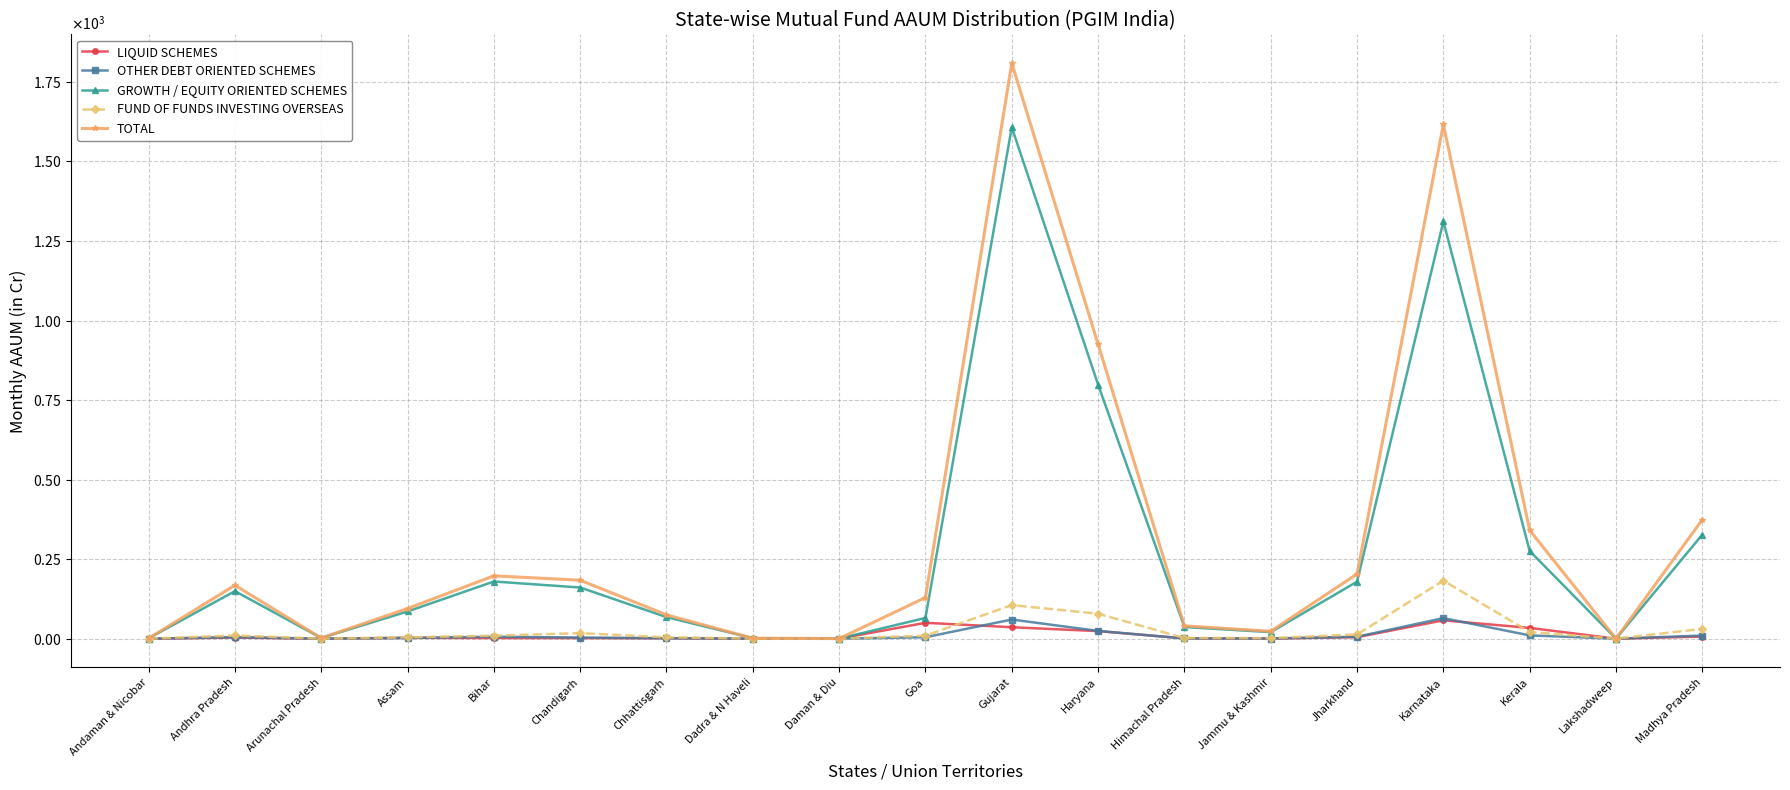

Does the chart have visible grid lines?

Yes